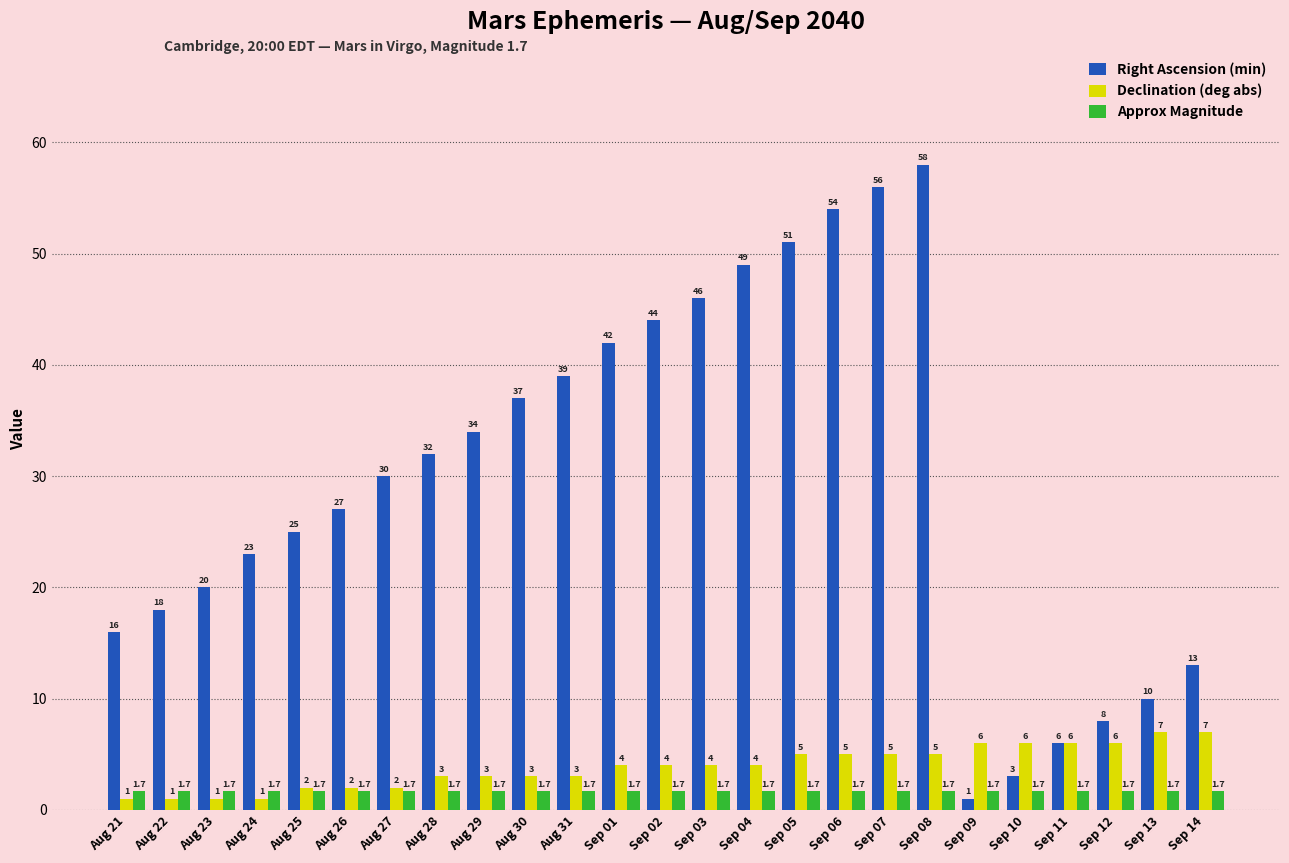

Which series has the largest total across all categories?

Right Ascension (min)